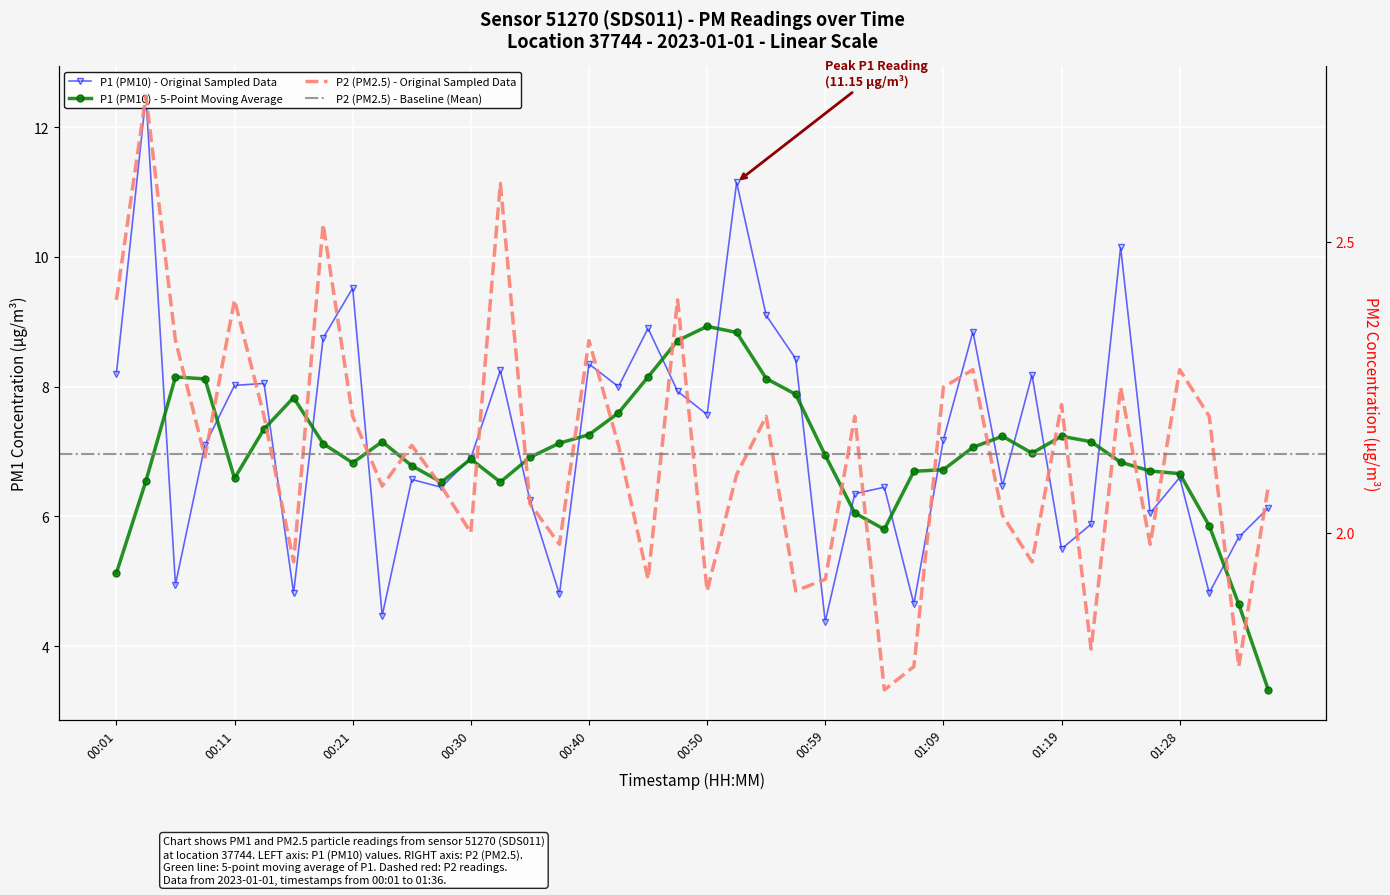

Reading right to left, what are all the values shown in this chart?

P1: 01:36=6.1	01:33=5.7	01:31=4.8	01:28=6.6	01:26=6.0	01:24=10.2	01:21=5.9	01:19=5.5	01:16=8.2	01:14=6.5	01:11=8.8	01:09=7.2	01:07=4.7	01:04=6.5	01:02=6.3	00:59=4.4	00:57=8.4	00:54=9.1	00:52=11.2	00:50=7.6	00:47=7.9	00:45=8.9	00:42=8.0	00:40=8.3	00:37=4.8	00:35=6.2	00:33=8.2	00:30=6.9	00:28=6.5	00:25=6.6	00:23=4.5	00:21=9.5	00:18=8.8	00:16=4.8	00:13=8.1	00:11=8.0	00:08=7.1	00:06=5.0	00:03=12.5	00:01=8.2
P2: 01:36=2.1	01:33=1.8	01:31=2.2	01:28=2.3	01:26=2.0	01:24=2.2	01:21=1.8	01:19=2.2	01:16=1.9	01:14=2.0	01:11=2.3	01:09=2.2	01:07=1.8	01:04=1.7	01:02=2.2	00:59=1.9	00:57=1.9	00:54=2.2	00:52=2.1	00:50=1.9	00:47=2.4	00:45=1.9	00:42=2.1	00:40=2.3	00:37=2.0	00:35=2.0	00:33=2.6	00:30=2.0	00:28=2.1	00:25=2.1	00:23=2.1	00:21=2.2	00:18=2.5	00:16=1.9	00:13=2.2	00:11=2.4	00:08=2.1	00:06=2.3	00:03=2.8	00:01=2.4